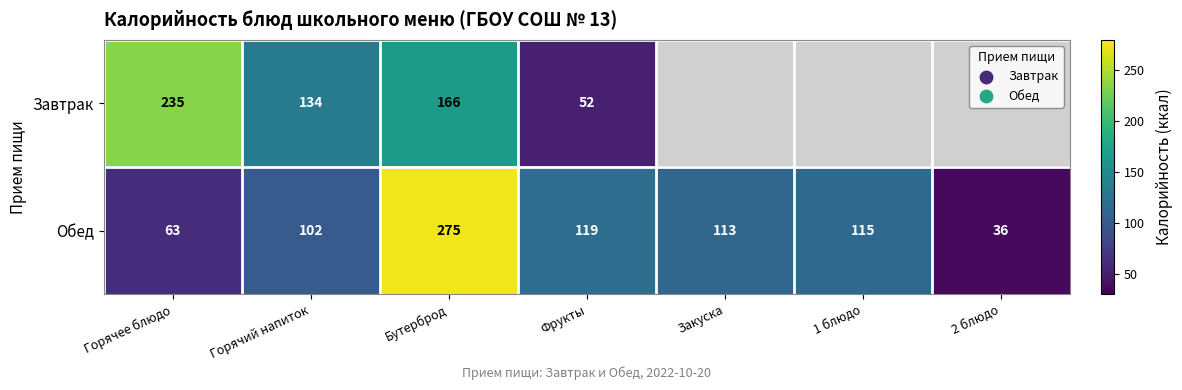

Where is Обед nearest to the value 155?

Фрукты